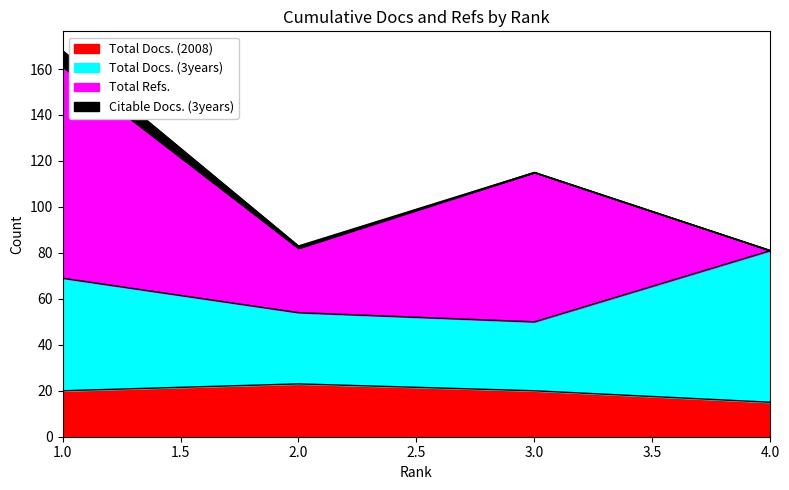

At which category does Total Docs. (3years) reach its first local valley?

3